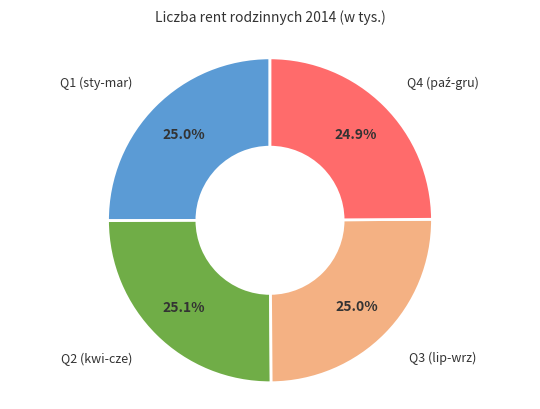

Does any single category account for the majority?

No